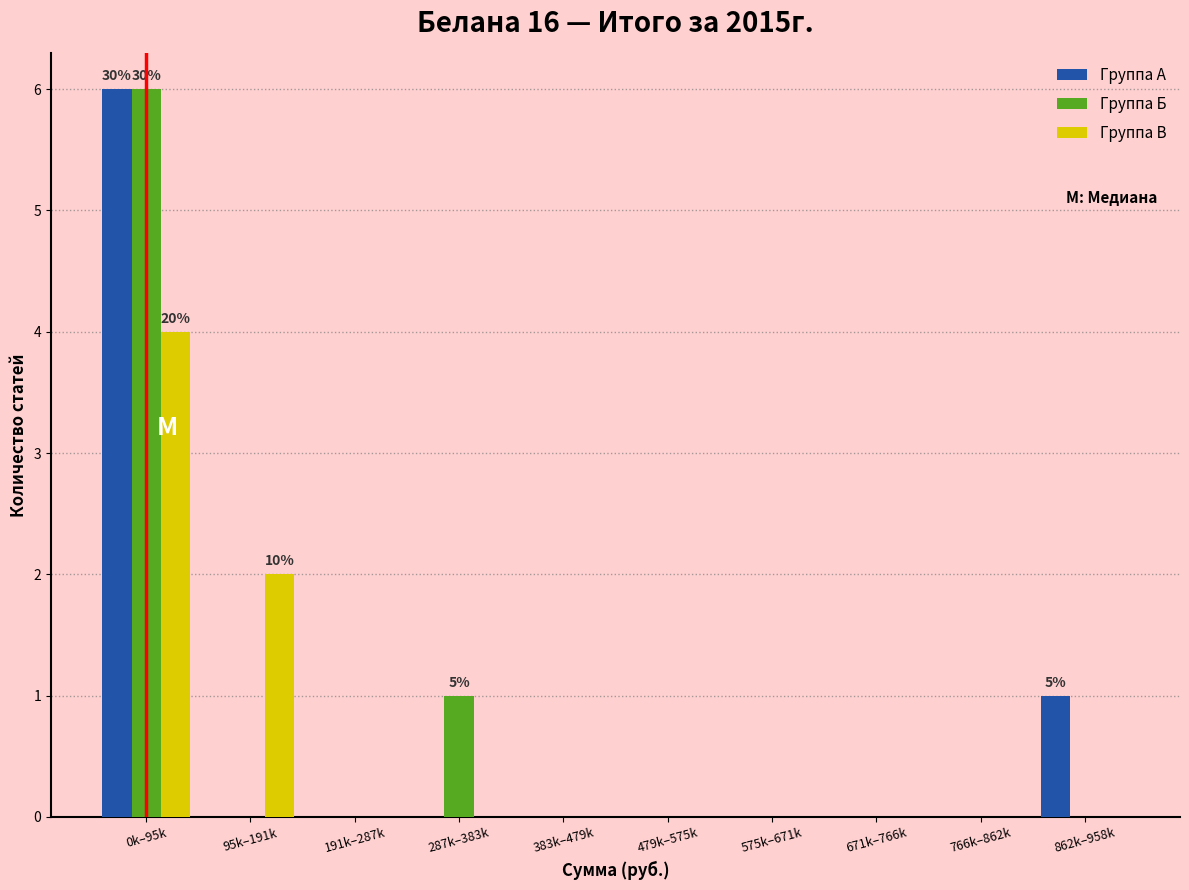

Reading left to right, transcribe all the data shown in this chart.

Группа А: 0k–95k=6	95k–191k=0	191k–287k=0	287k–383k=0	383k–479k=0	479k–575k=0	575k–671k=0	671k–766k=0	766k–862k=0	862k–958k=1
Группа Б: 0k–95k=6	95k–191k=0	191k–287k=0	287k–383k=1	383k–479k=0	479k–575k=0	575k–671k=0	671k–766k=0	766k–862k=0	862k–958k=0
Группа В: 0k–95k=4	95k–191k=2	191k–287k=0	287k–383k=0	383k–479k=0	479k–575k=0	575k–671k=0	671k–766k=0	766k–862k=0	862k–958k=0